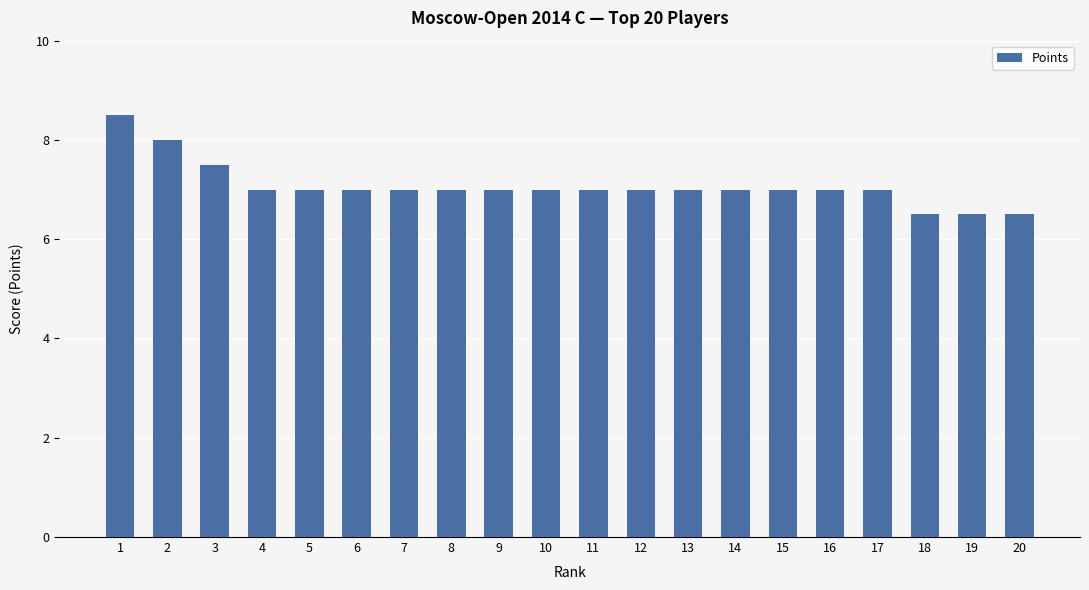

Reading left to right, what are all the values shown in this chart?

1=8.5	2=8.0	3=7.5	4=7.0	5=7.0	6=7.0	7=7.0	8=7.0	9=7.0	10=7.0	11=7.0	12=7.0	13=7.0	14=7.0	15=7.0	16=7.0	17=7.0	18=6.5	19=6.5	20=6.5